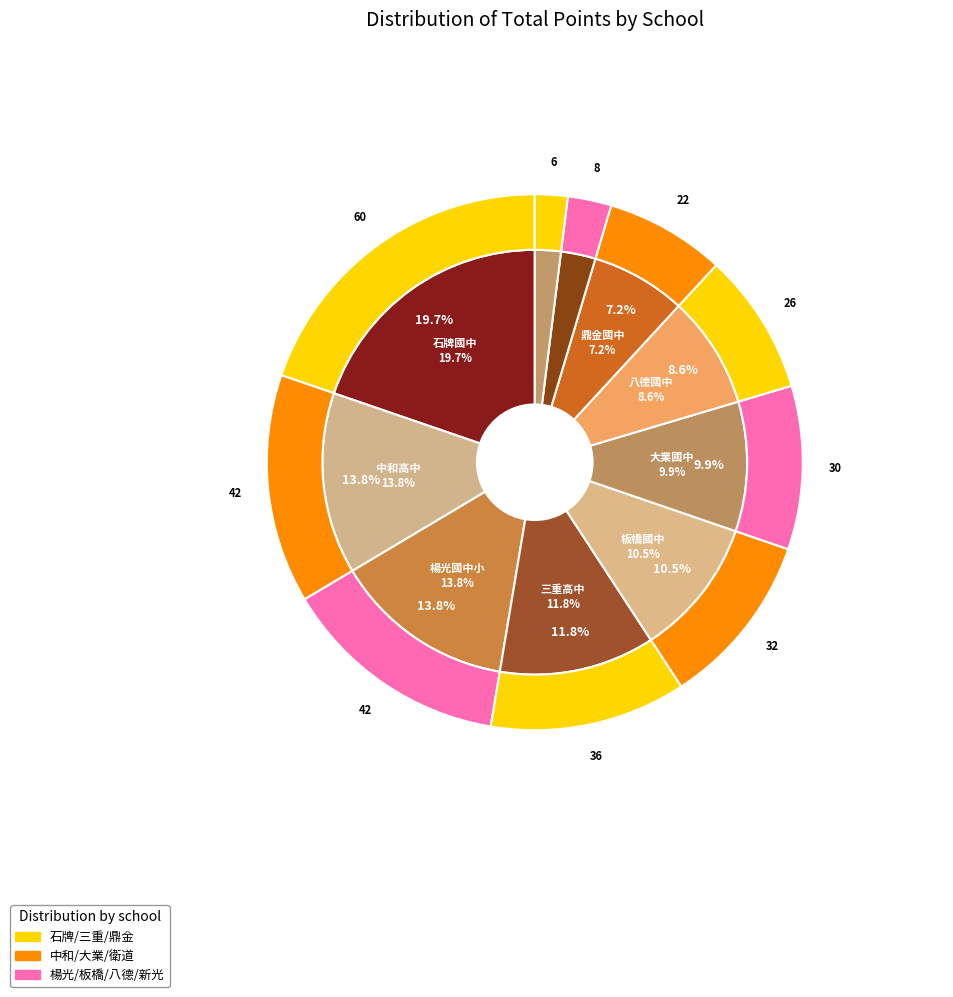

How many slices are in this pie chart?

10